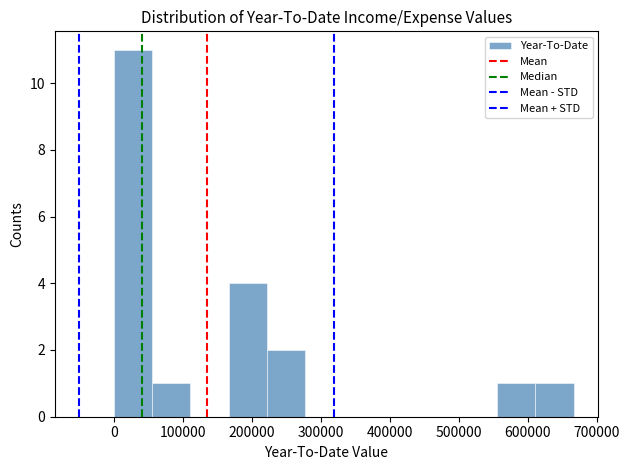

How tall is the bar that spans 60000 to 110000 on the x-axis? Neither the bar edges nor the heights are printed on the chart, so give them approximately, as read against the axes.

1